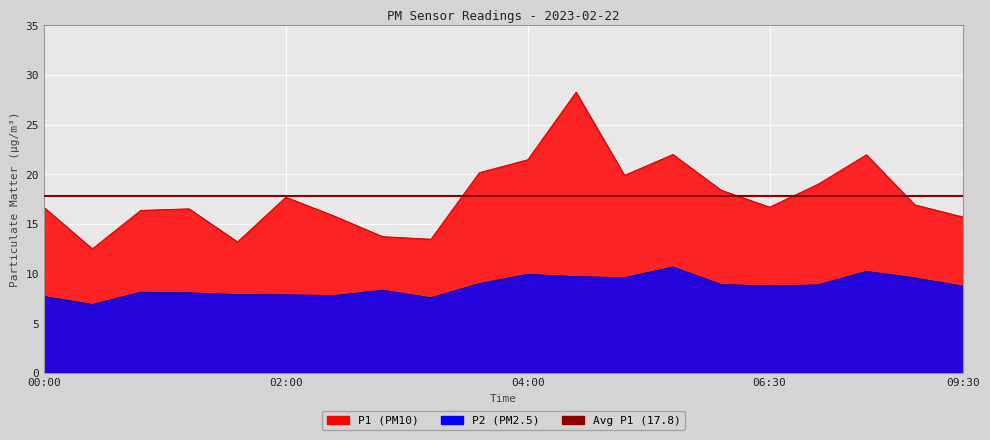

Is the value of P2 at 08:00 greater than the value of P1 at 03:00?

No